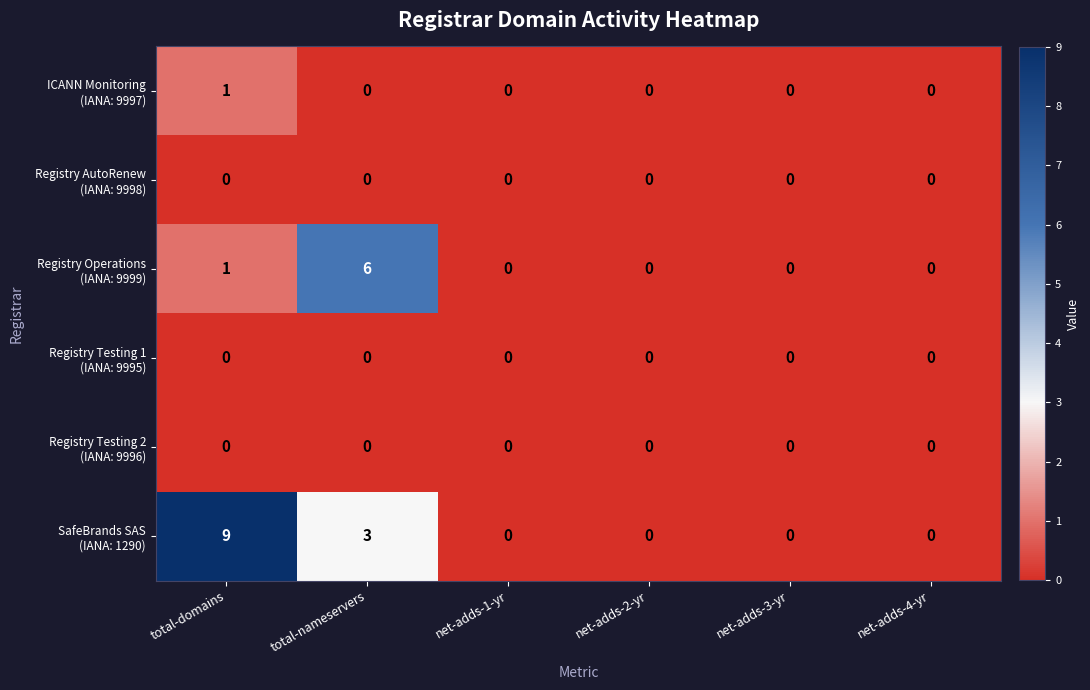

What is the maximum value shown in the chart?

9